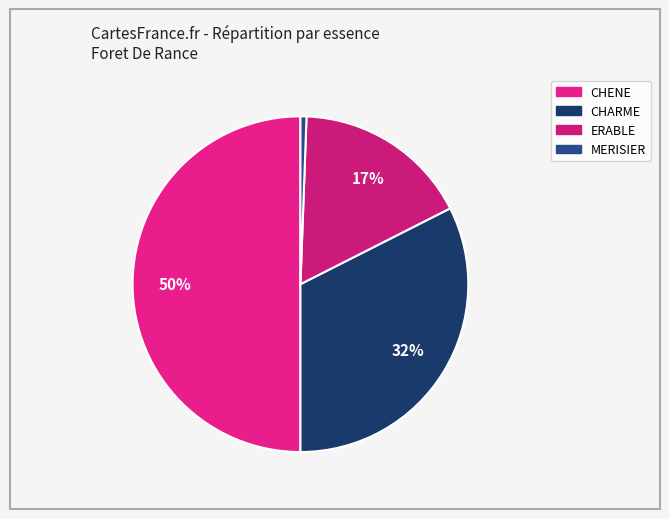

How many slices are in this pie chart?

4